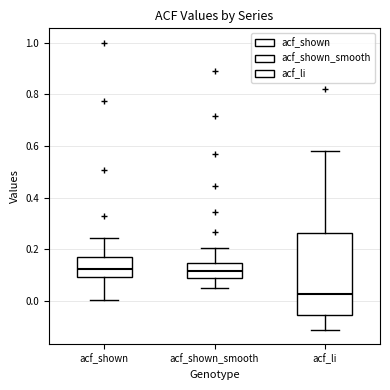

Where is the lower edge of the box for acf_shown on the y-axis? The values are not printed on the chart, so give them approximately, as read against the axis.

0.10